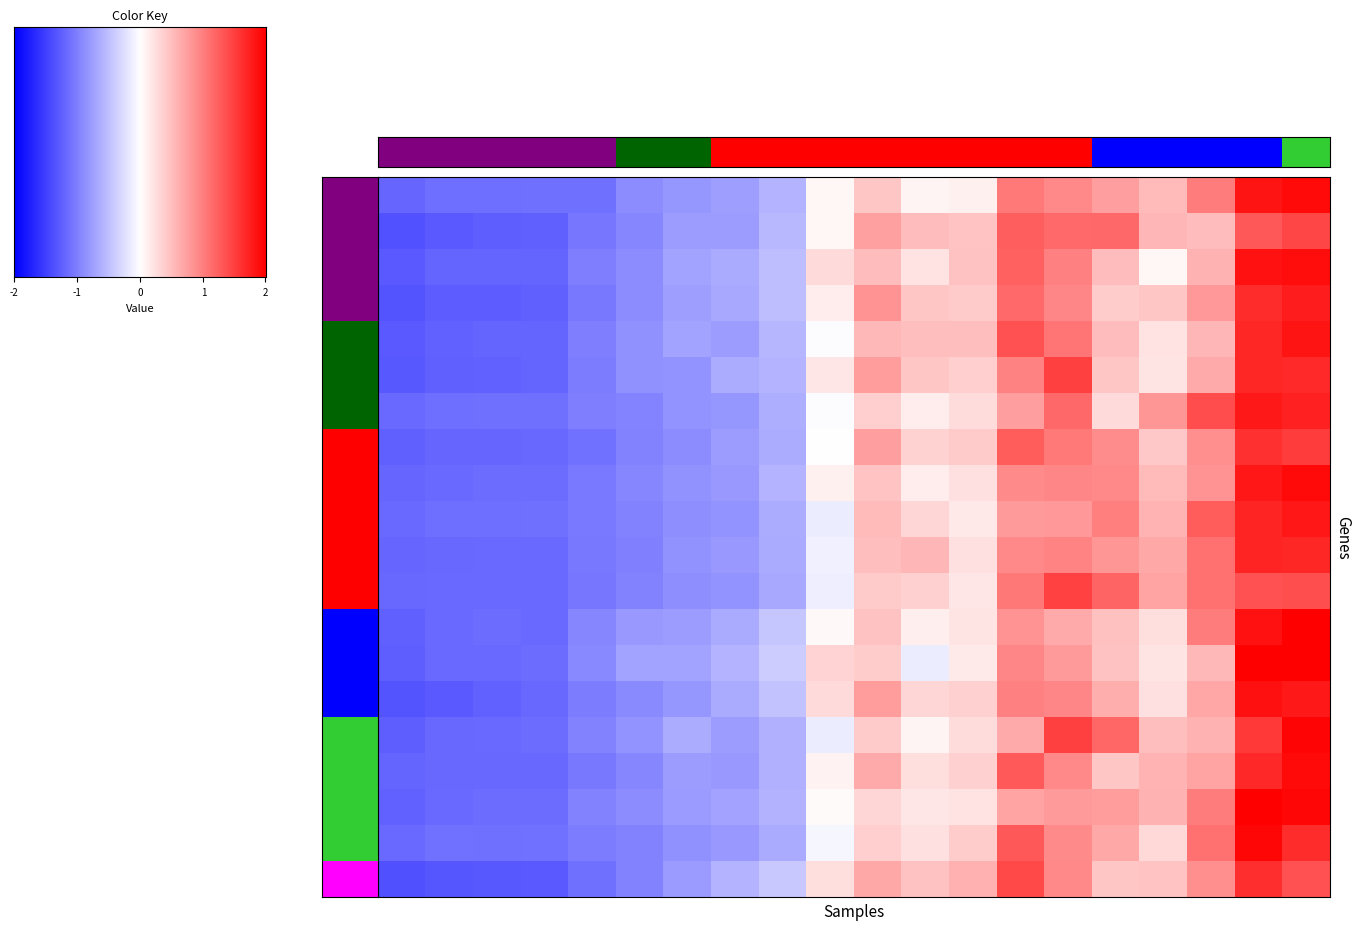

Which category has the highest value in the ÂX series?

19